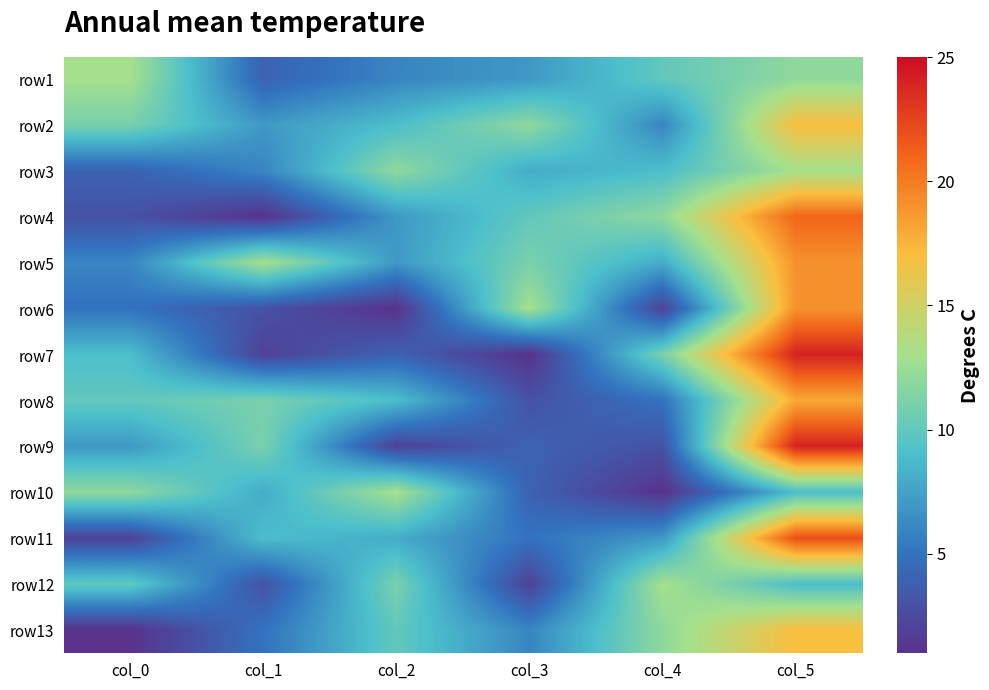

At how many categories does at least one series exceed 11?

6